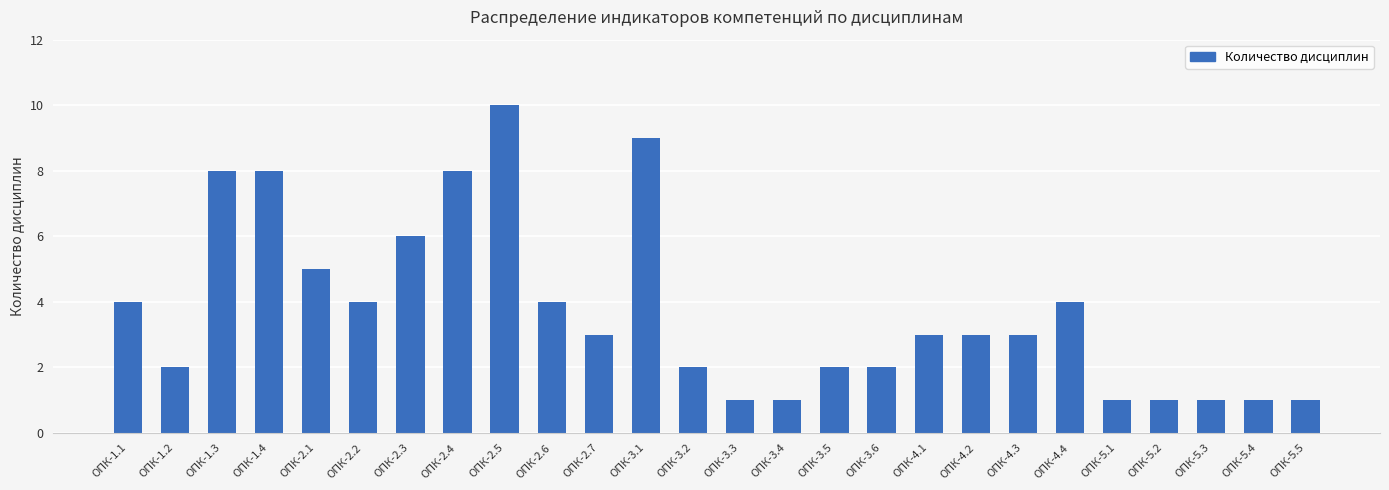

What is the label of the 11th bar from the left?

ОПК-2.7